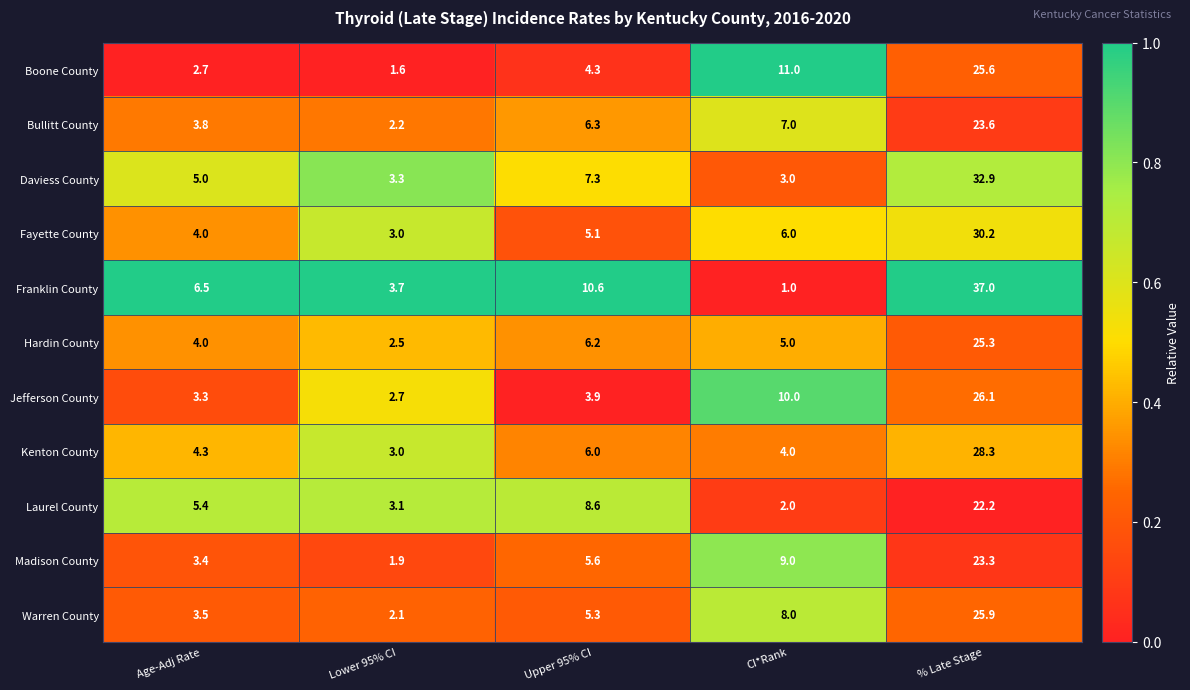

Rank the series by their maximum value, from lowest to highest.

Laurel County, Madison County, Bullitt County, Hardin County, Boone County, Warren County, Jefferson County, Kenton County, Fayette County, Daviess County, Franklin County